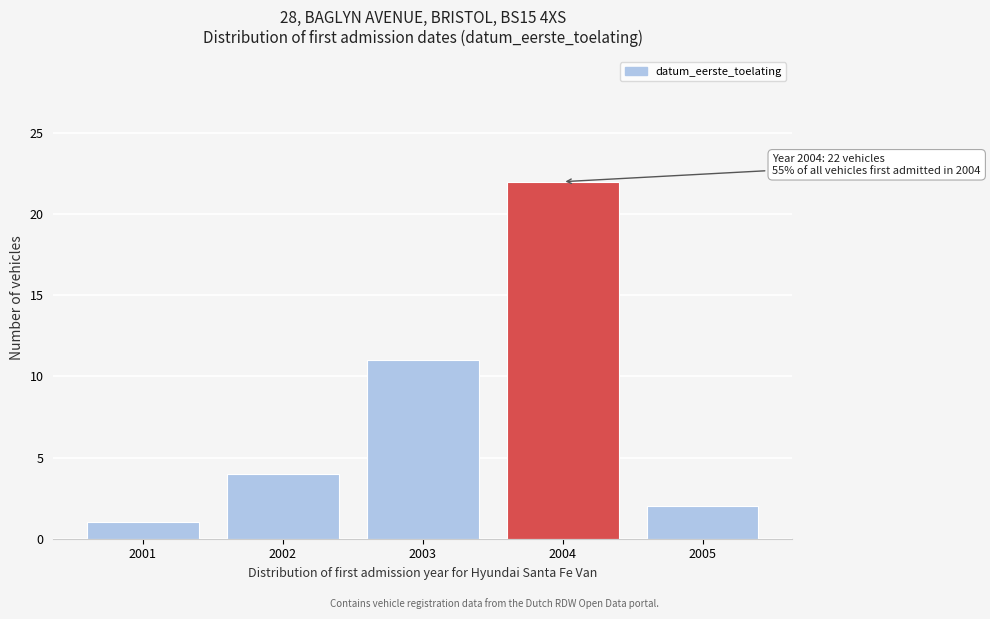

Reading left to right, what are all the values shown in this chart?

1	4	11	22	2